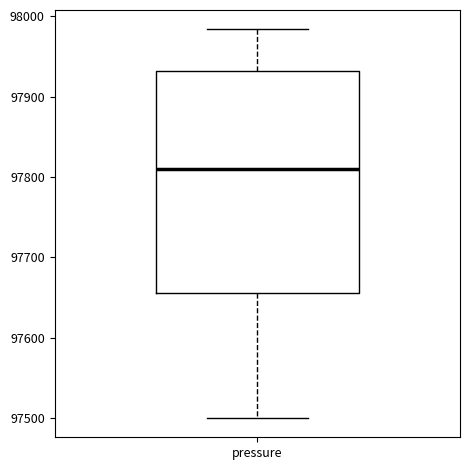

Transcribe this box plot: give where the median line is, the range the box spans, and where the two whiskers end, as read against the y-axis. The values are not printed on the chart, so give them approximately, as read against the axis.

median 97810, box 97660 to 97930, whiskers 97500 to 97980